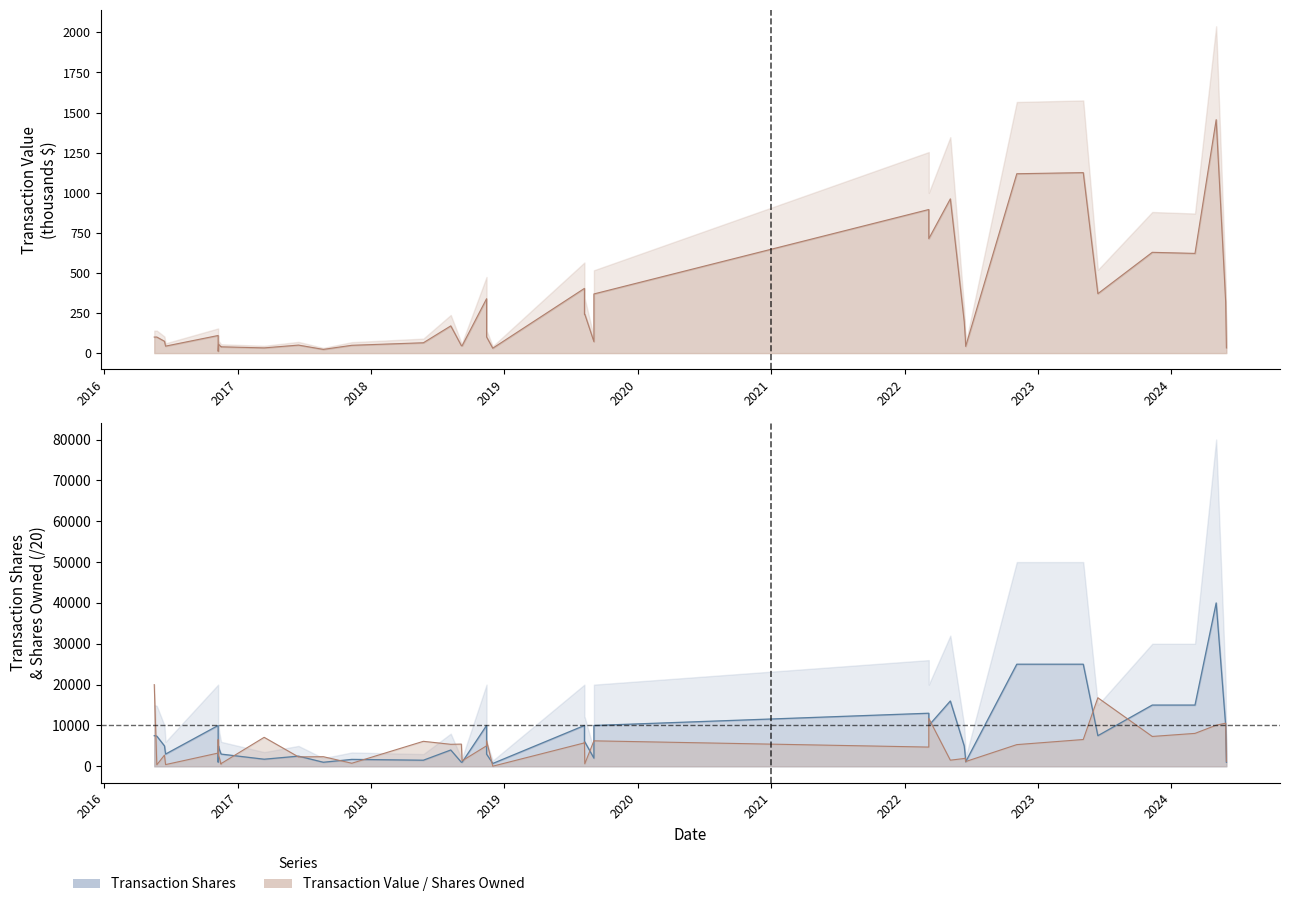

At how many categories does at least one series exceed 32855?

1